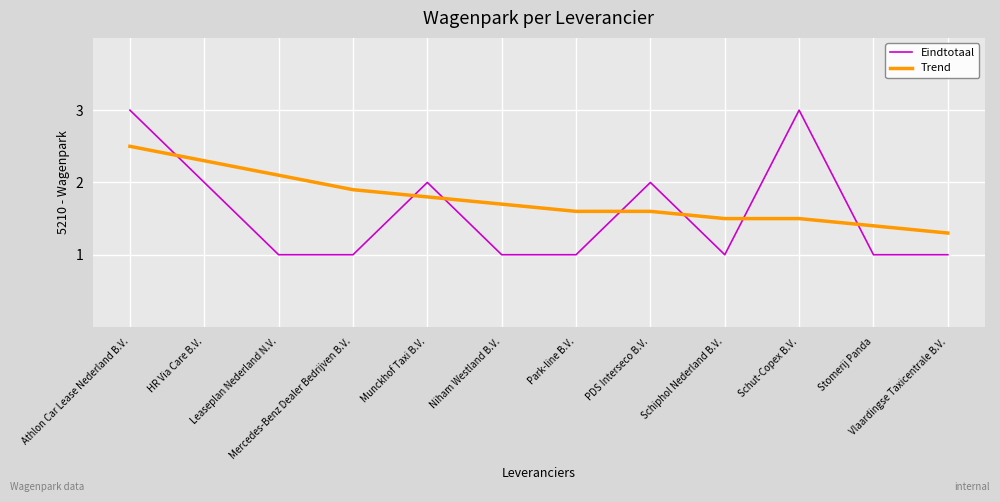

The value of Trend at Vlaardingse Taxicentrale B.V. is 1.3. True or false?

True